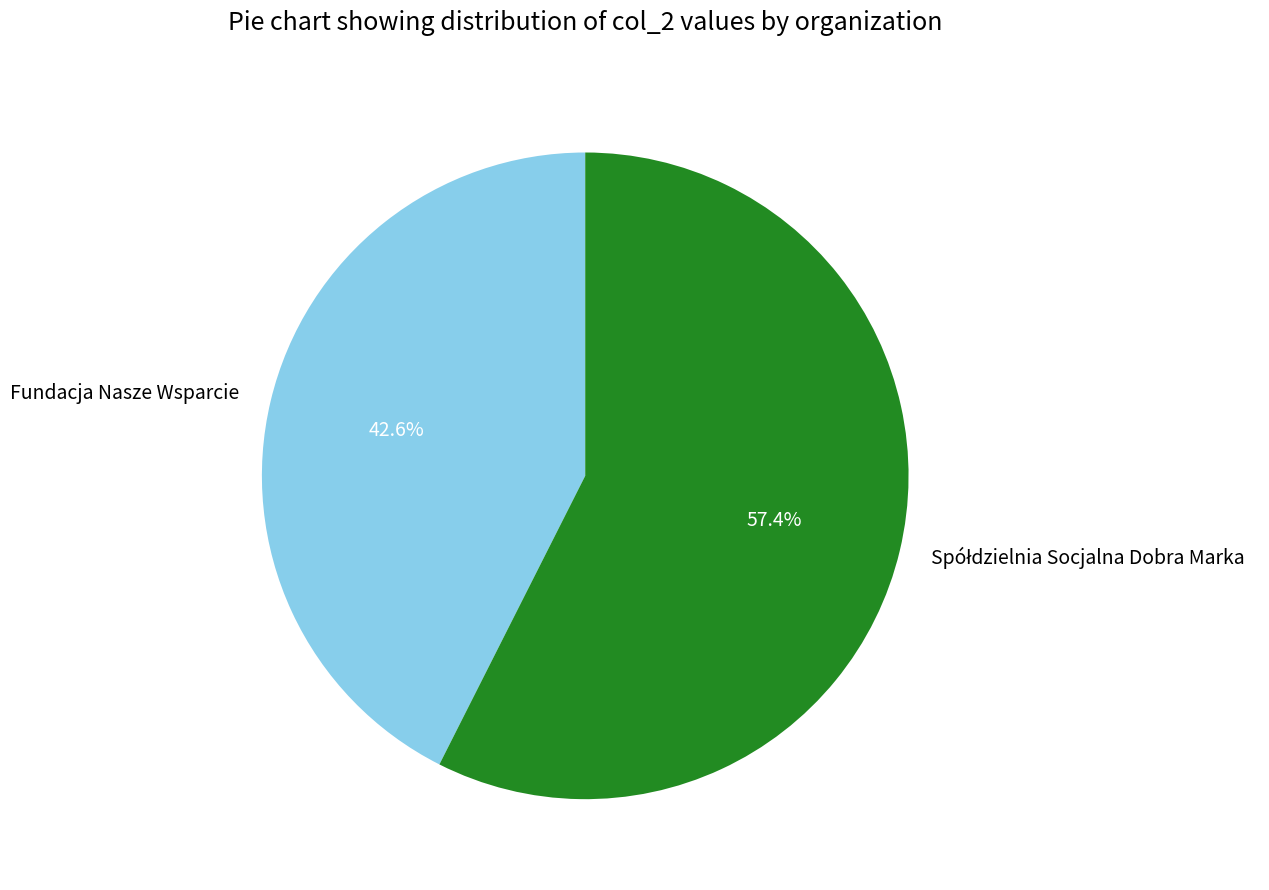

Which slice is the smallest?

Fundacja Nasze Wsparcie